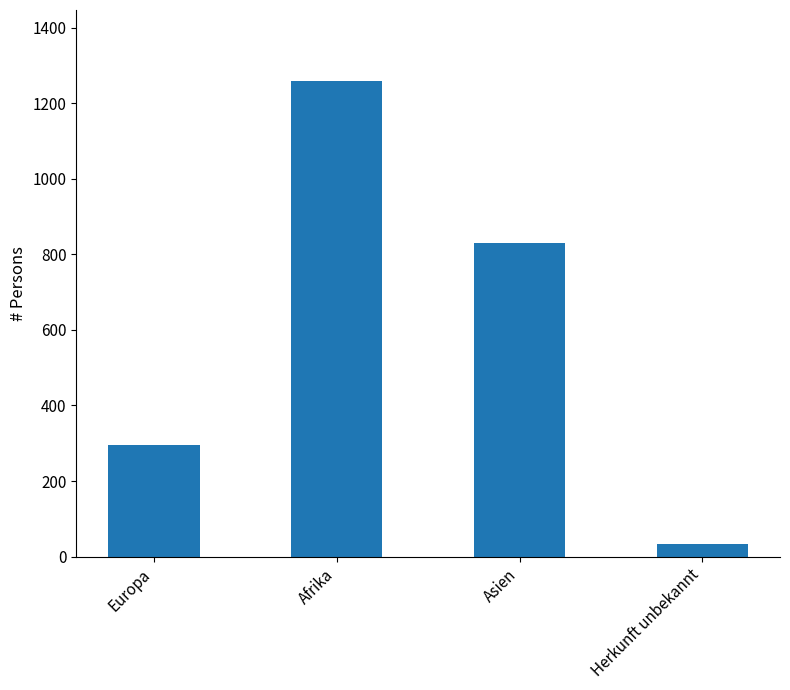

What is the change in value from Europa to Afrika?

+963